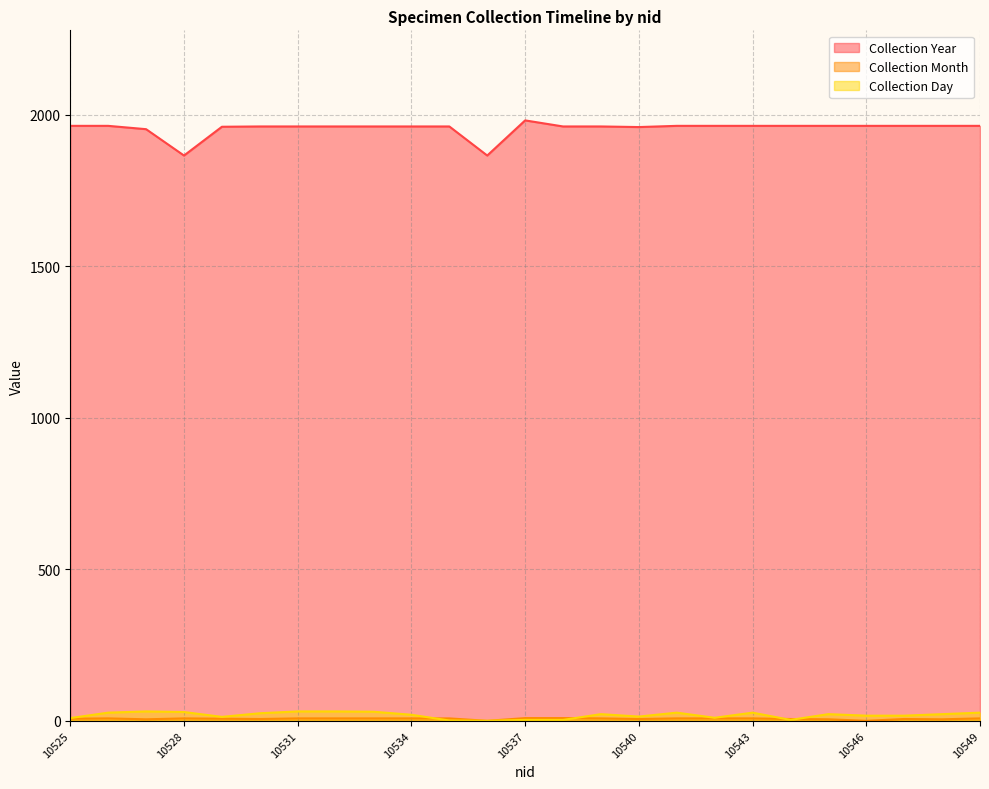

What is the difference between the second highest and second lowest values in the Collection Year series?

98